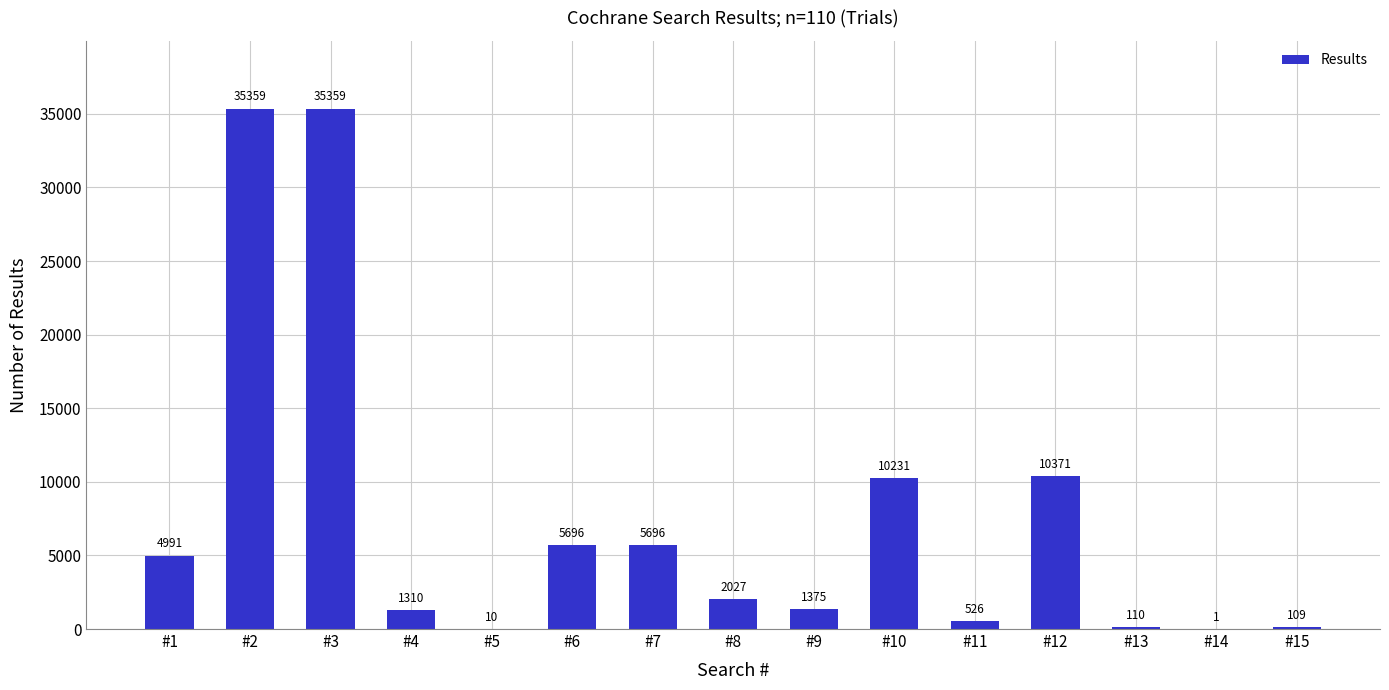

What value does the data have at #15, to the nearest 50?

100